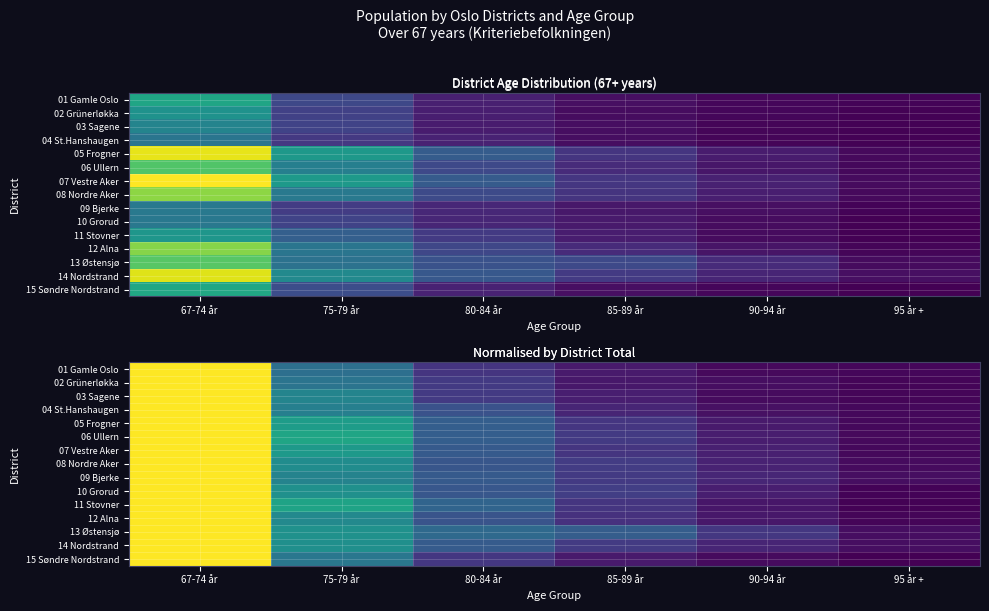

At which label is 15 Søndre Nordstrand closest to 0?

95 år +